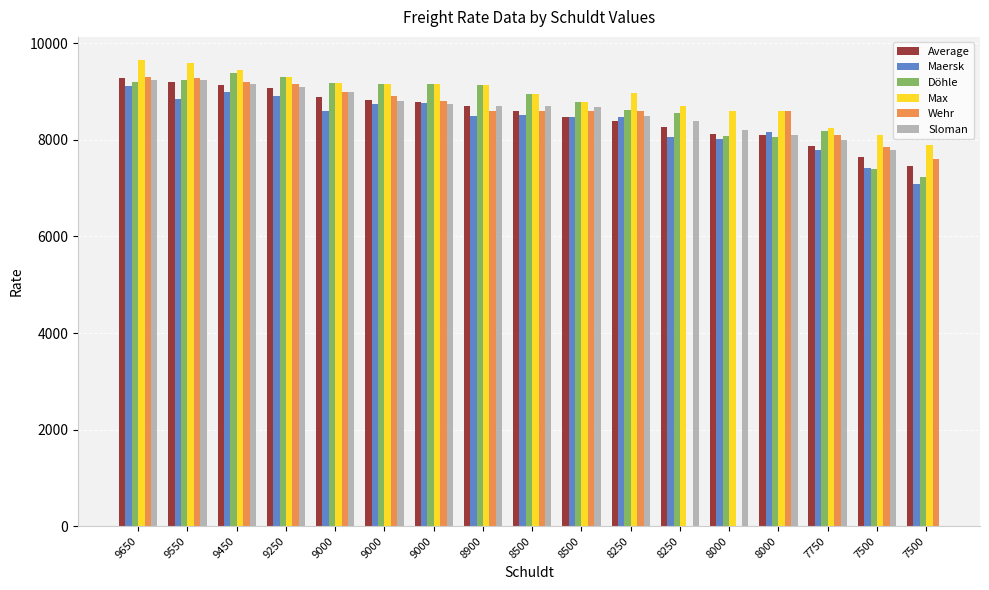

At which category is the sum across all series the highest?

9650